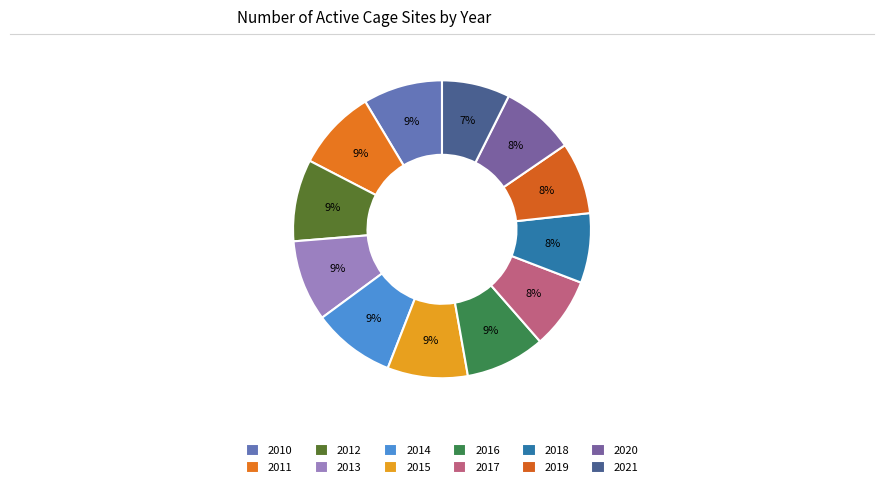

Which slice is the largest?

2014